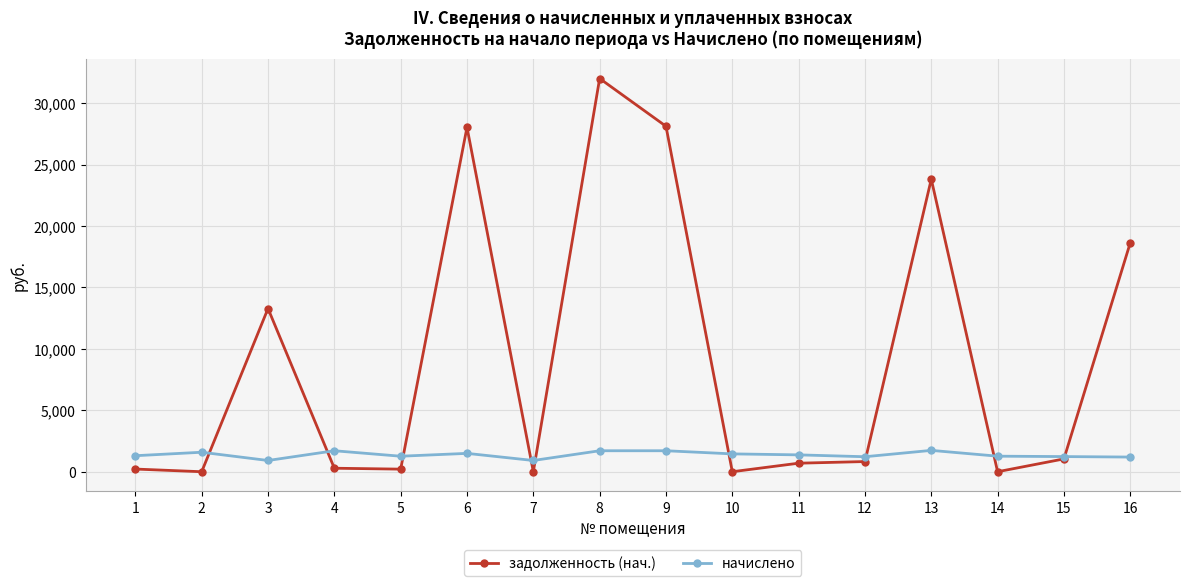

How many data points does each series have?

16